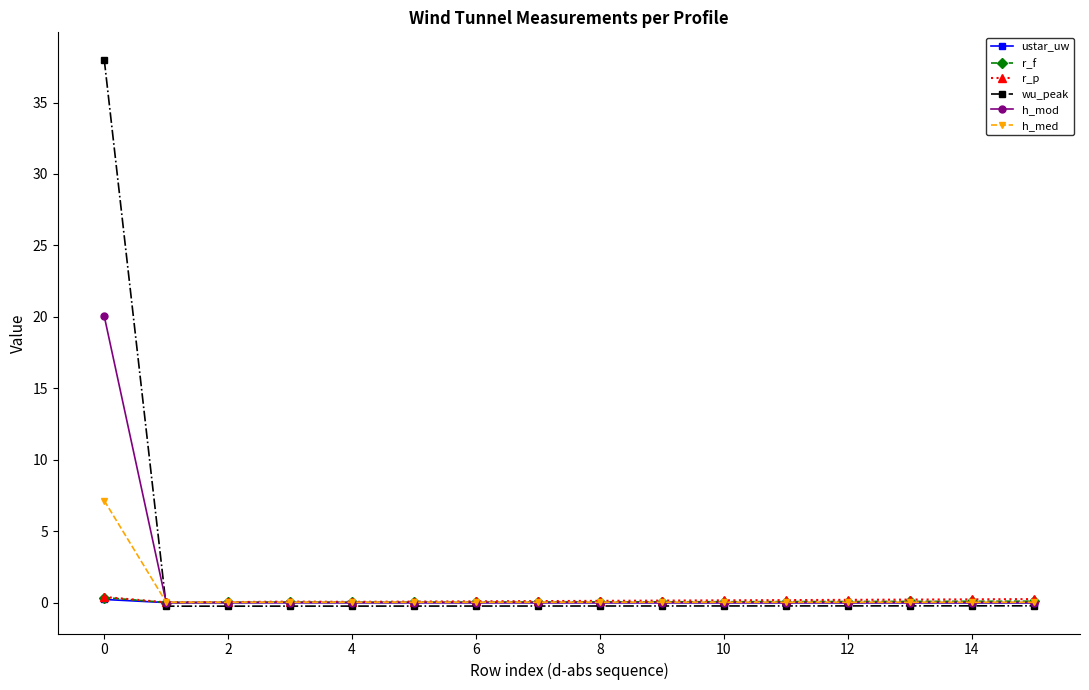

What is the greatest value displayed?

38.0